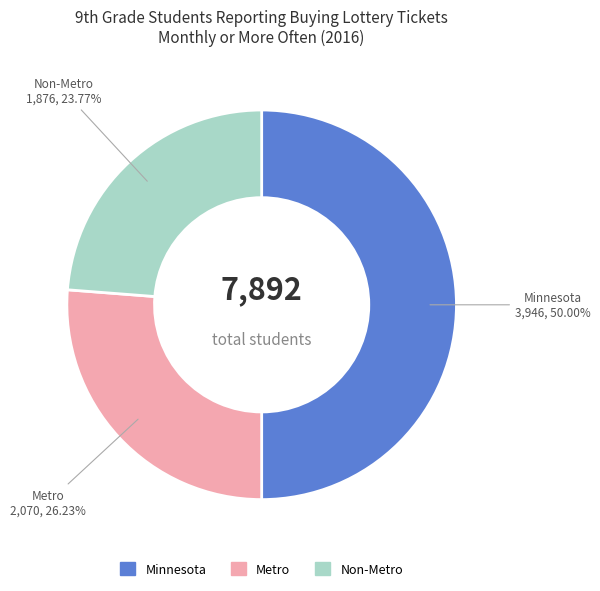

Combined, what portion of the pie is Metro and Minnesota?

76.2%